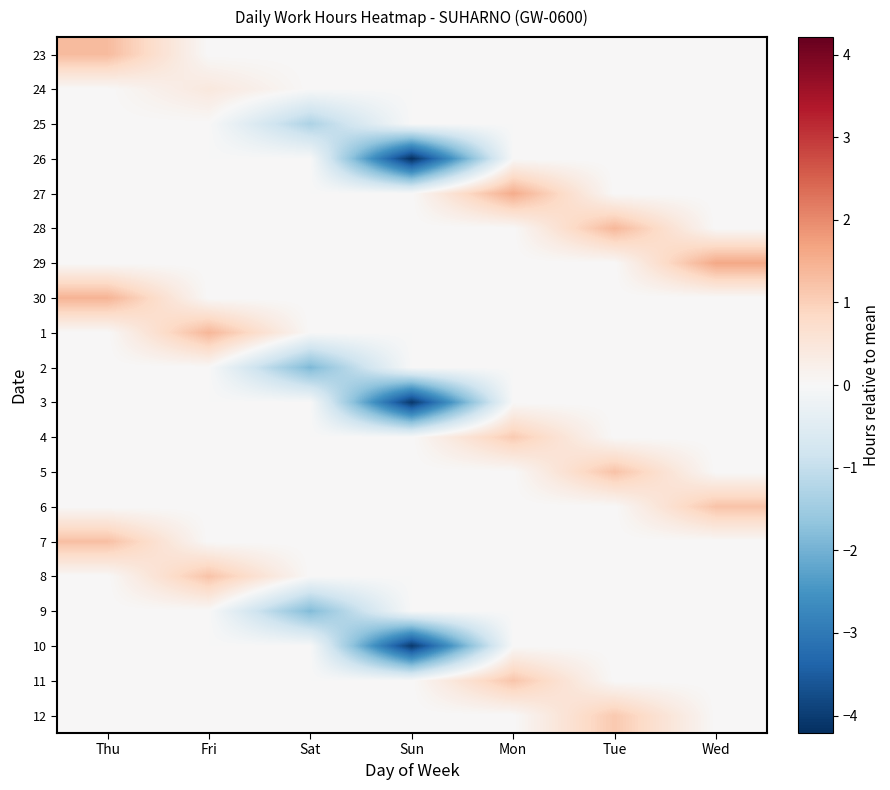

Reading left to right, transcribe all the data shown in this chart.

23: Thu=1.3	Fri=0.0	Sat=0.0	Sun=0.0	Mon=0.0	Tue=0.0	Wed=0.0
24: Thu=0.0	Fri=0.4	Sat=0.0	Sun=0.0	Mon=0.0	Tue=0.0	Wed=0.0
25: Thu=0.0	Fri=0.0	Sat=-1.3	Sun=0.0	Mon=0.0	Tue=0.0	Wed=0.0
26: Thu=0.0	Fri=0.0	Sat=0.0	Sun=-4.2	Mon=0.0	Tue=0.0	Wed=0.0
27: Thu=0.0	Fri=0.0	Sat=0.0	Sun=0.0	Mon=1.6	Tue=0.0	Wed=0.0
28: Thu=0.0	Fri=0.0	Sat=0.0	Sun=0.0	Mon=0.0	Tue=1.4	Wed=0.0
29: Thu=0.0	Fri=0.0	Sat=0.0	Sun=0.0	Mon=0.0	Tue=0.0	Wed=1.6
30: Thu=1.4	Fri=0.0	Sat=0.0	Sun=0.0	Mon=0.0	Tue=0.0	Wed=0.0
1: Thu=0.0	Fri=1.4	Sat=0.0	Sun=0.0	Mon=0.0	Tue=0.0	Wed=0.0
2: Thu=0.0	Fri=0.0	Sat=-1.9	Sun=0.0	Mon=0.0	Tue=0.0	Wed=0.0
3: Thu=0.0	Fri=0.0	Sat=0.0	Sun=-4.1	Mon=0.0	Tue=0.0	Wed=0.0
4: Thu=0.0	Fri=0.0	Sat=0.0	Sun=0.0	Mon=1.1	Tue=0.0	Wed=0.0
5: Thu=0.0	Fri=0.0	Sat=0.0	Sun=0.0	Mon=0.0	Tue=1.2	Wed=0.0
6: Thu=0.0	Fri=0.0	Sat=0.0	Sun=0.0	Mon=0.0	Tue=0.0	Wed=1.2
7: Thu=1.3	Fri=0.0	Sat=0.0	Sun=0.0	Mon=0.0	Tue=0.0	Wed=0.0
8: Thu=0.0	Fri=1.2	Sat=0.0	Sun=0.0	Mon=0.0	Tue=0.0	Wed=0.0
9: Thu=0.0	Fri=0.0	Sat=-1.9	Sun=0.0	Mon=0.0	Tue=0.0	Wed=0.0
10: Thu=0.0	Fri=0.0	Sat=0.0	Sun=-4.1	Mon=0.0	Tue=0.0	Wed=0.0
11: Thu=0.0	Fri=0.0	Sat=0.0	Sun=0.0	Mon=1.2	Tue=0.0	Wed=0.0
12: Thu=0.0	Fri=0.0	Sat=0.0	Sun=0.0	Mon=0.0	Tue=1.1	Wed=0.0